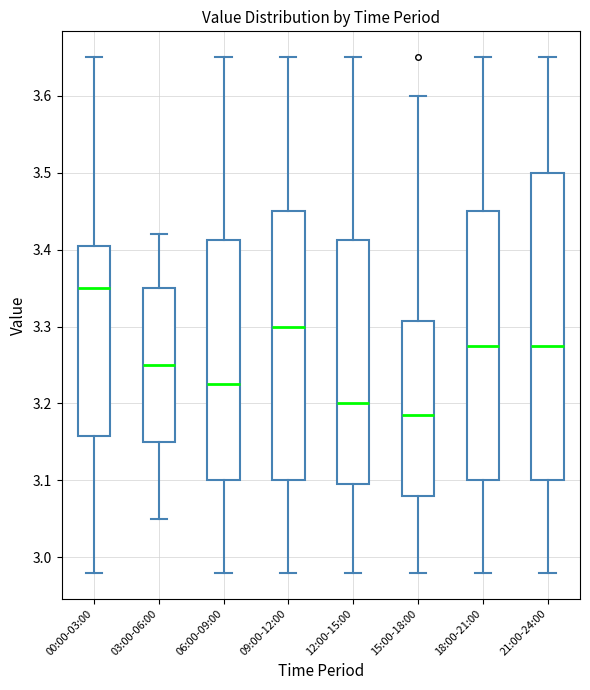

Which box is the tallest, from its lower edge to its upper edge?

21:00-24:00